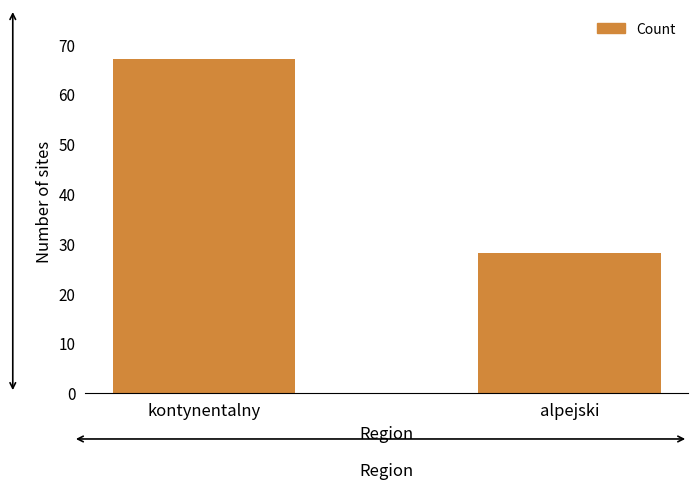

What is the smallest value displayed?

28